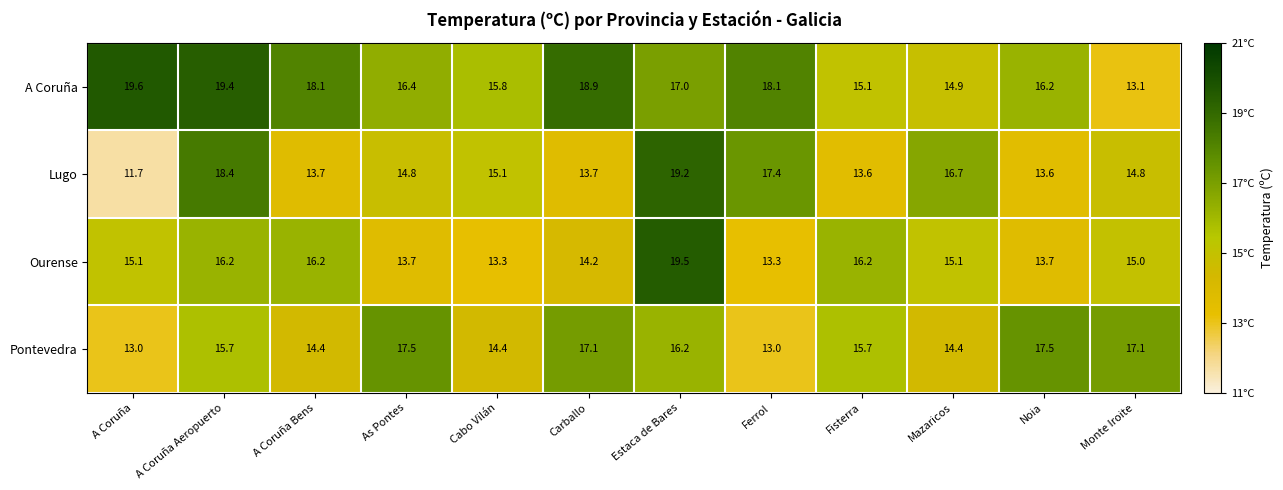

Which series has the largest total across all categories?

A Coruña